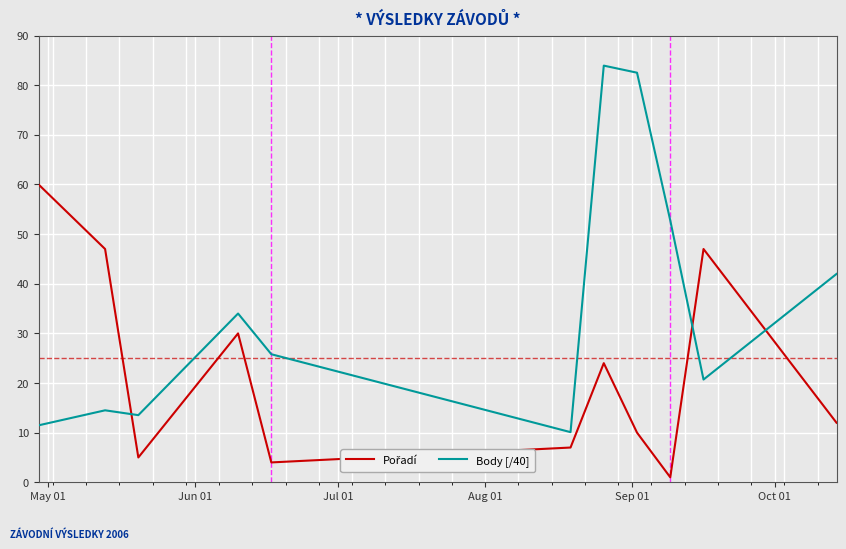

What is the smallest value displayed?

1.0